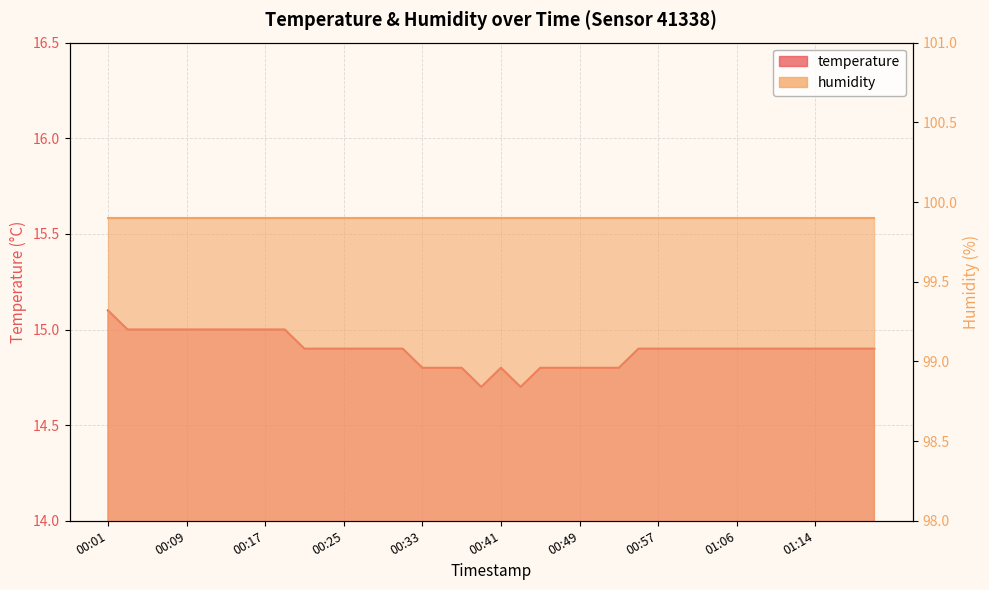

What is the label of the 31st point from the right?

00:19